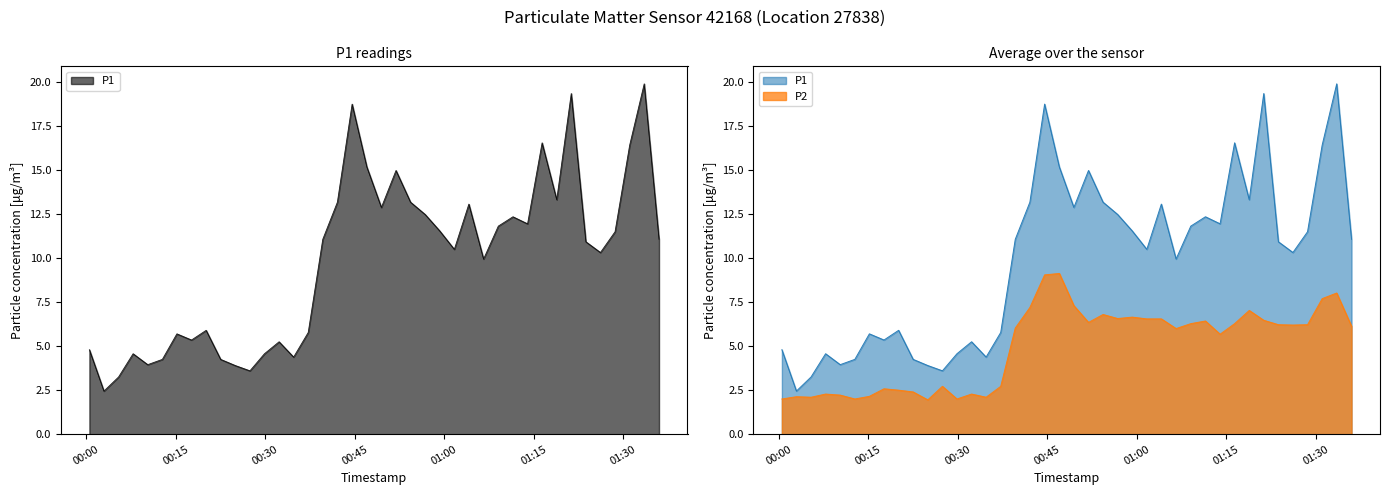

Reading left to right, transcribe all the data shown in this chart.

P1: 2024-01-06T00:00:34=4.8	2024-01-06T00:03:00=2.5	2024-01-06T00:05:27=3.2	2024-01-06T00:07:53=4.6	2024-01-06T00:10:20=4.0	2024-01-06T00:12:47=4.2	2024-01-06T00:15:13=5.7	2024-01-06T00:17:40=5.3	2024-01-06T00:20:07=5.9	2024-01-06T00:22:33=4.2	2024-01-06T00:25:00=3.9	2024-01-06T00:27:27=3.6	2024-01-06T00:29:53=4.6	2024-01-06T00:32:20=5.2	2024-01-06T00:34:46=4.4	2024-01-06T00:37:13=5.8	2024-01-06T00:39:39=11.1	2024-01-06T00:42:06=13.2	2024-01-06T00:44:34=18.8	2024-01-06T00:47:02=15.2	2024-01-06T00:49:28=12.9	2024-01-06T00:51:55=15.0	2024-01-06T00:54:21=13.2	2024-01-06T00:56:48=12.5	2024-01-06T00:59:14=11.6	2024-01-06T01:01:41=10.5	2024-01-06T01:04:07=13.1	2024-01-06T01:06:35=9.9	2024-01-06T01:09:03=11.8	2024-01-06T01:11:30=12.3	2024-01-06T01:13:57=11.9	2024-01-06T01:16:23=16.6	2024-01-06T01:18:50=13.3	2024-01-06T01:21:16=19.4	2024-01-06T01:23:43=10.9	2024-01-06T01:26:09=10.3	2024-01-06T01:28:36=11.5	2024-01-06T01:31:03=16.4	2024-01-06T01:33:29=19.9	2024-01-06T01:35:58=11.1
P2: 2024-01-06T00:00:34=2.0	2024-01-06T00:03:00=2.1	2024-01-06T00:05:27=2.1	2024-01-06T00:07:53=2.3	2024-01-06T00:10:20=2.2	2024-01-06T00:12:47=2.0	2024-01-06T00:15:13=2.1	2024-01-06T00:17:40=2.6	2024-01-06T00:20:07=2.5	2024-01-06T00:22:33=2.4	2024-01-06T00:25:00=1.9	2024-01-06T00:27:27=2.7	2024-01-06T00:29:53=2.0	2024-01-06T00:32:20=2.3	2024-01-06T00:34:46=2.1	2024-01-06T00:37:13=2.7	2024-01-06T00:39:39=6.0	2024-01-06T00:42:06=7.2	2024-01-06T00:44:34=9.1	2024-01-06T00:47:02=9.1	2024-01-06T00:49:28=7.3	2024-01-06T00:51:55=6.3	2024-01-06T00:54:21=6.8	2024-01-06T00:56:48=6.6	2024-01-06T00:59:14=6.7	2024-01-06T01:01:41=6.5	2024-01-06T01:04:07=6.5	2024-01-06T01:06:35=6.0	2024-01-06T01:09:03=6.3	2024-01-06T01:11:30=6.4	2024-01-06T01:13:57=5.7	2024-01-06T01:16:23=6.3	2024-01-06T01:18:50=7.0	2024-01-06T01:21:16=6.5	2024-01-06T01:23:43=6.2	2024-01-06T01:26:09=6.2	2024-01-06T01:28:36=6.2	2024-01-06T01:31:03=7.7	2024-01-06T01:33:29=8.0	2024-01-06T01:35:58=6.1